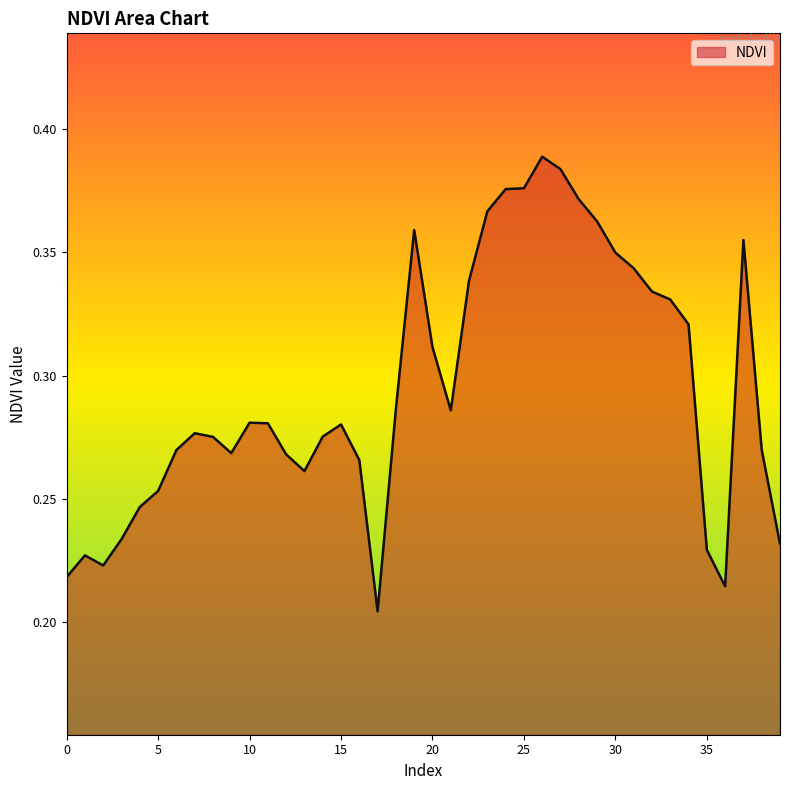

Reading left to right, extract all data points from this chart.

0.2	0.2	0.2	0.2	0.2	0.3	0.3	0.3	0.3	0.3	0.3	0.3	0.3	0.3	0.3	0.3	0.3	0.2	0.3	0.4	0.3	0.3	0.3	0.4	0.4	0.4	0.4	0.4	0.4	0.4	0.3	0.3	0.3	0.3	0.3	0.2	0.2	0.4	0.3	0.2